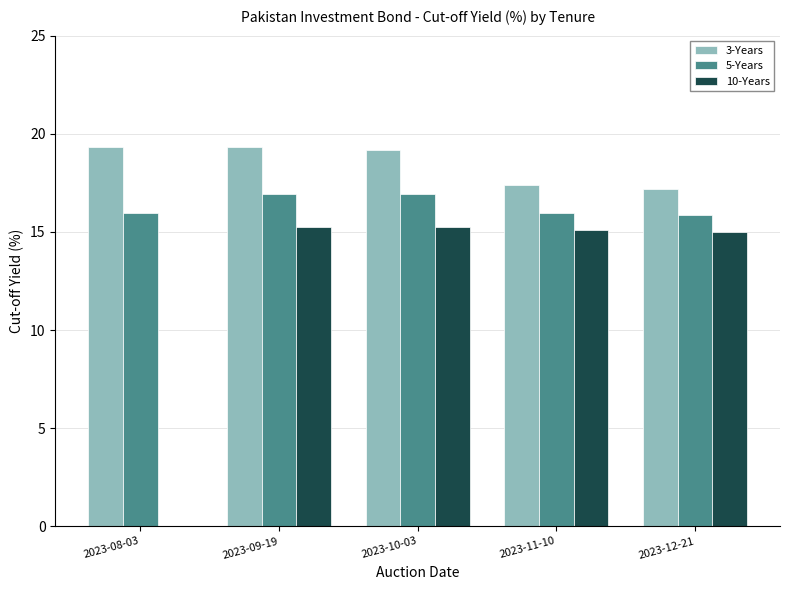

What is the greatest value displayed?

19.3